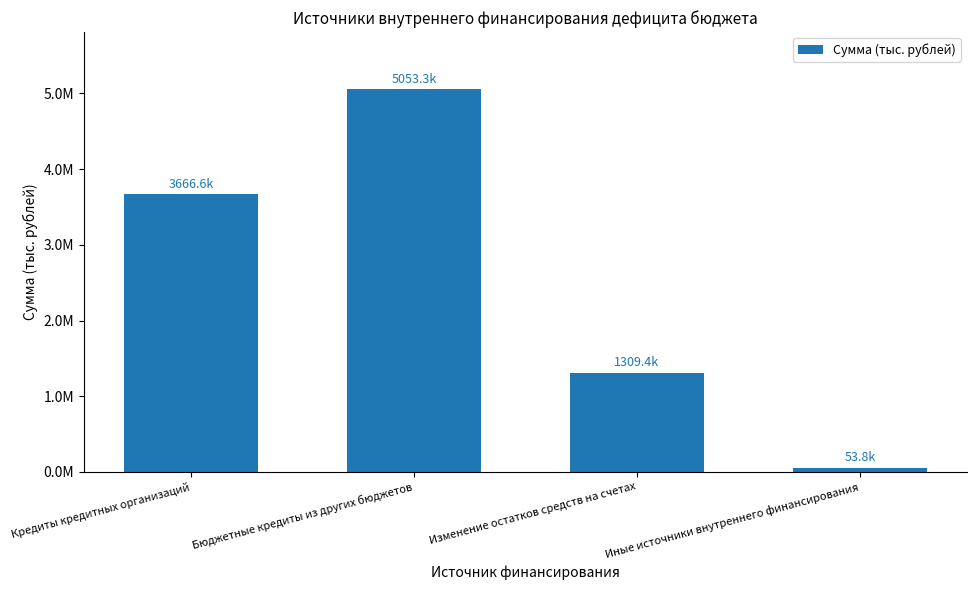

Reading right to left, extract all data points from this chart.

53764.8	1309389.3	5053318.0	3666568.2